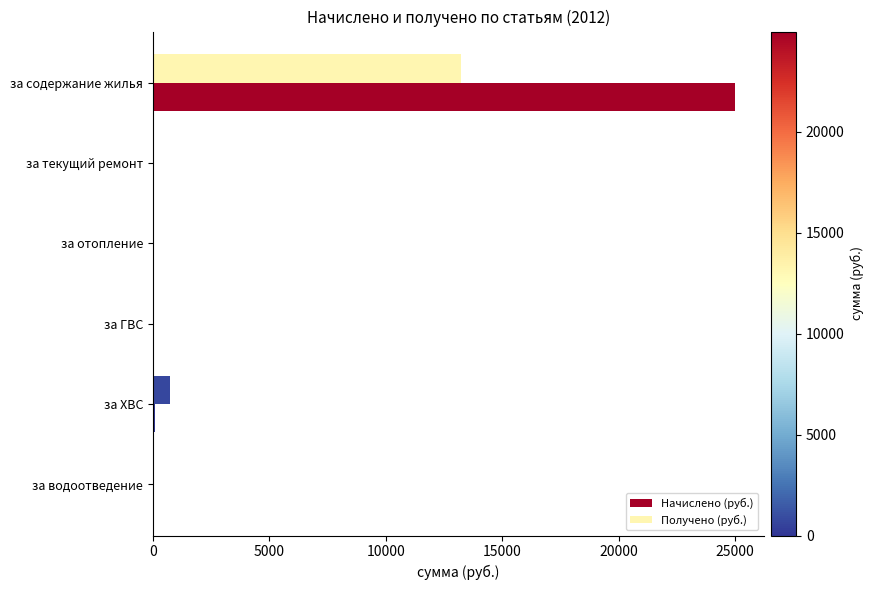

How many data points in Получено (руб.) are above 0?

2